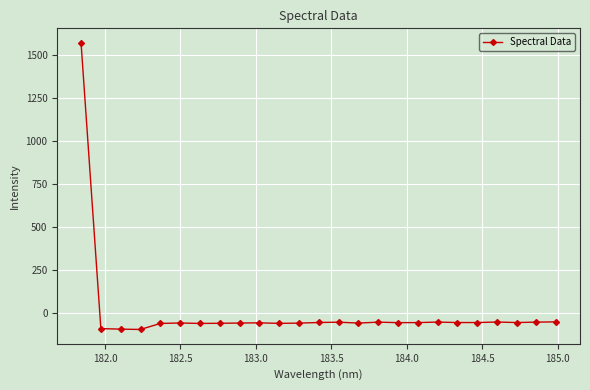

What is the value of the 18th point from the left?

-56.3